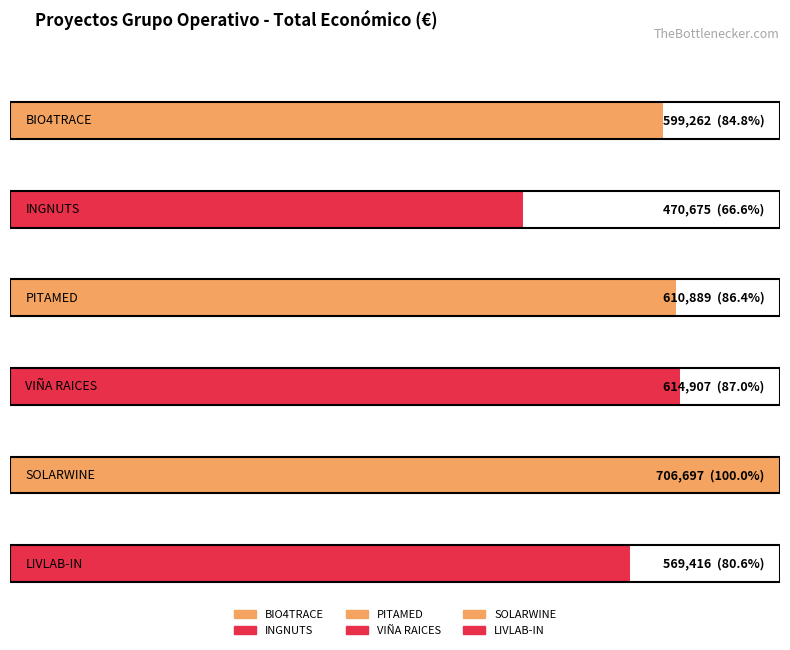

Rank the categories by value from highest to lowest.

SOLARWINE, VIÑA RAICES, PITAMED, BIO4TRACE, LIVLAB-IN, INGNUTS